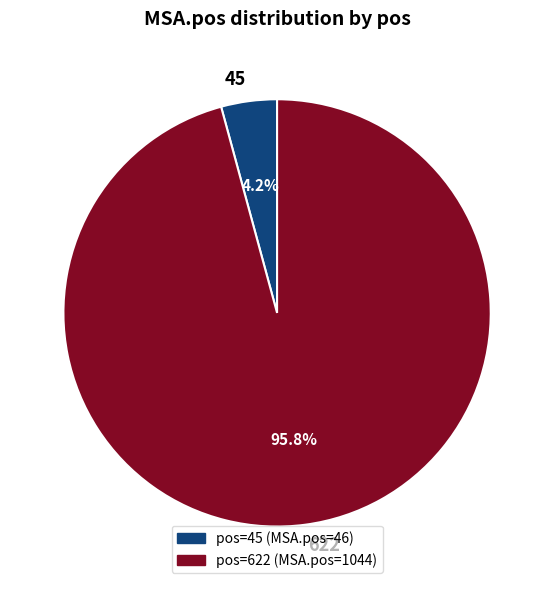

Is it true that 45 is 15% of the pie?

False